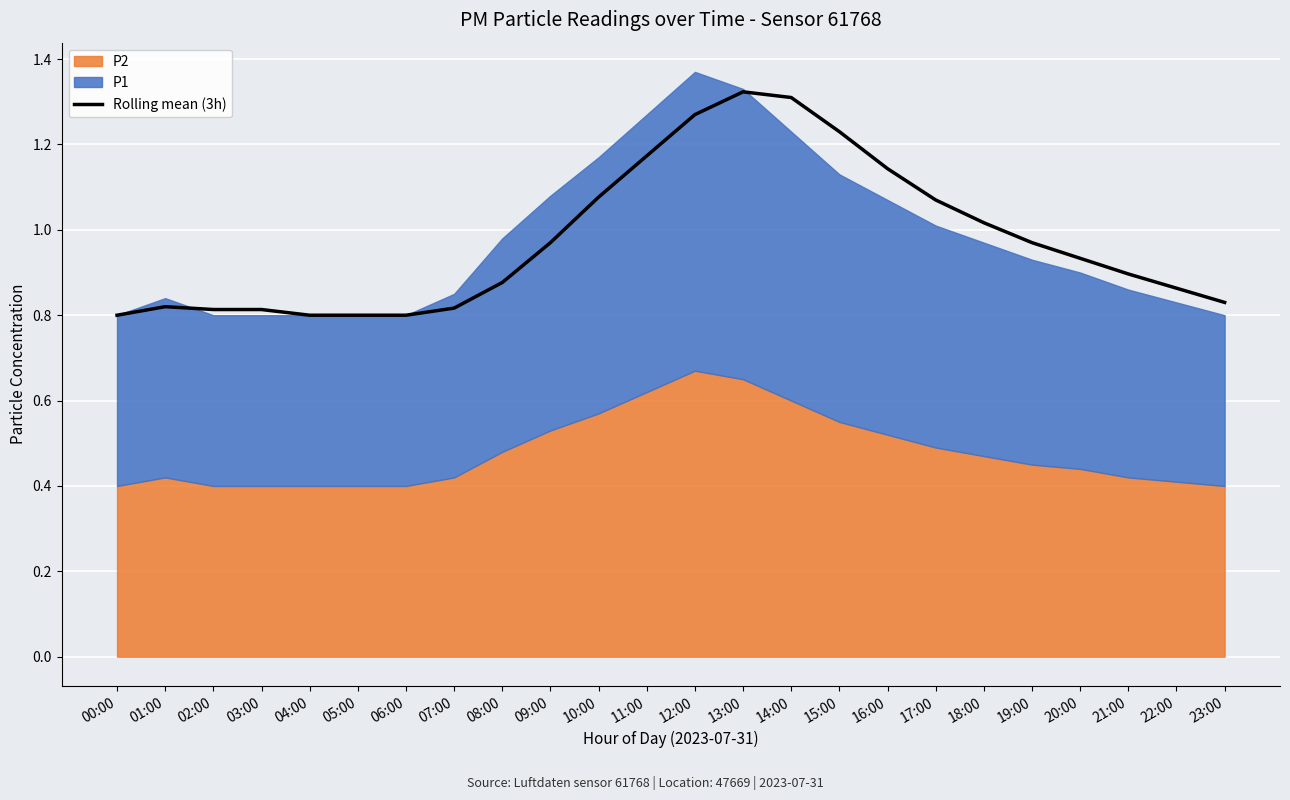

At which category does the chart reach its minimum across all series?

00:00